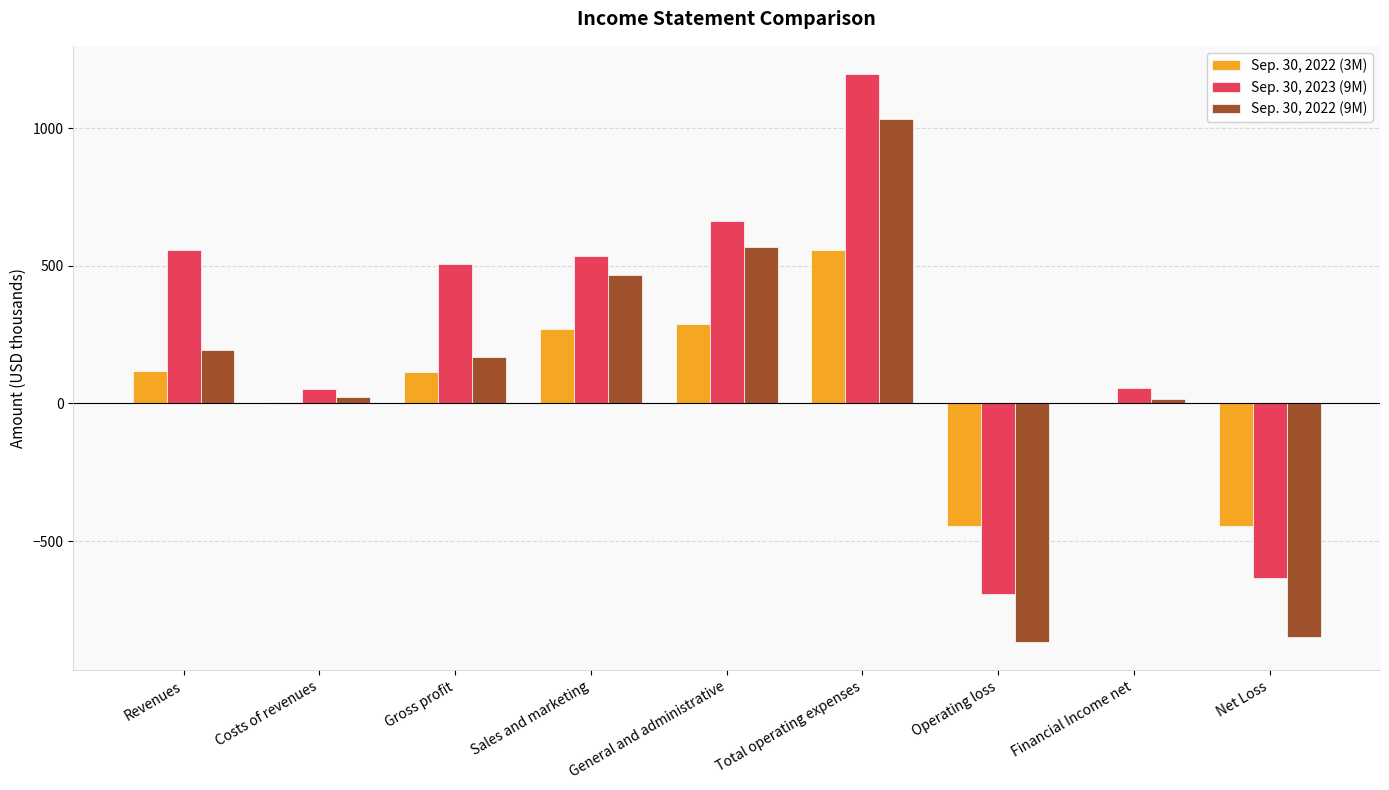

Which series changed the most between Gross profit and Total operating expenses?

Sep. 30, 2022 (9M)